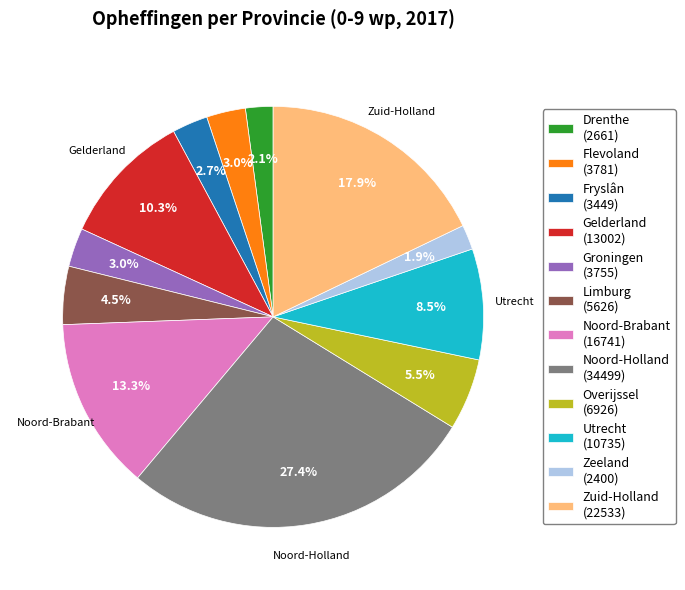

How many segments does this pie chart have?

12